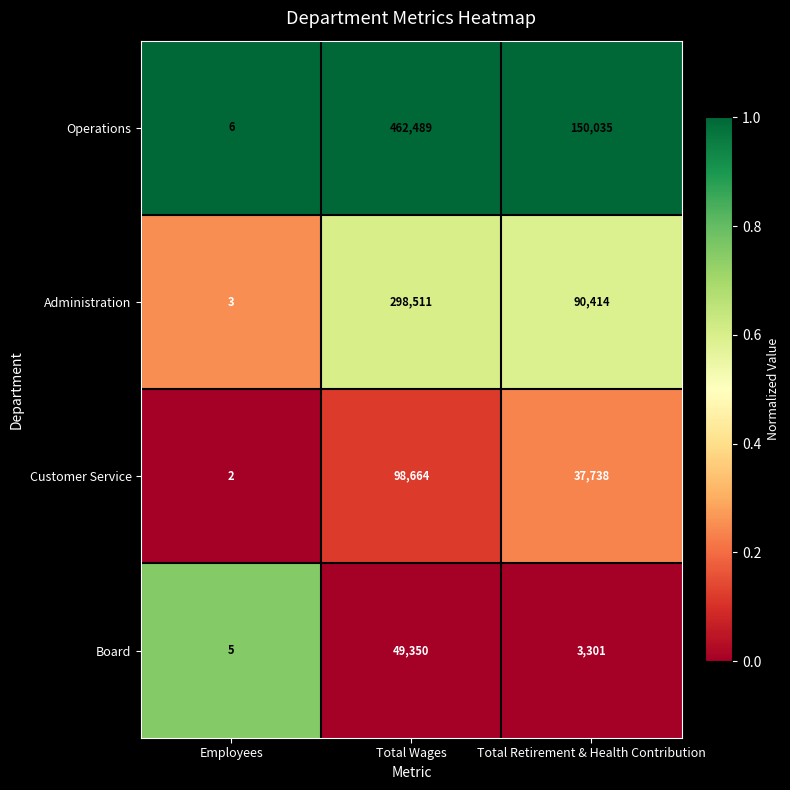

Reading right to left, extract all data points from this chart.

Operations: 150035	462489	6
Administration: 90414	298511	3
Customer Service: 37738	98664	2
Board: 3301	49350	5